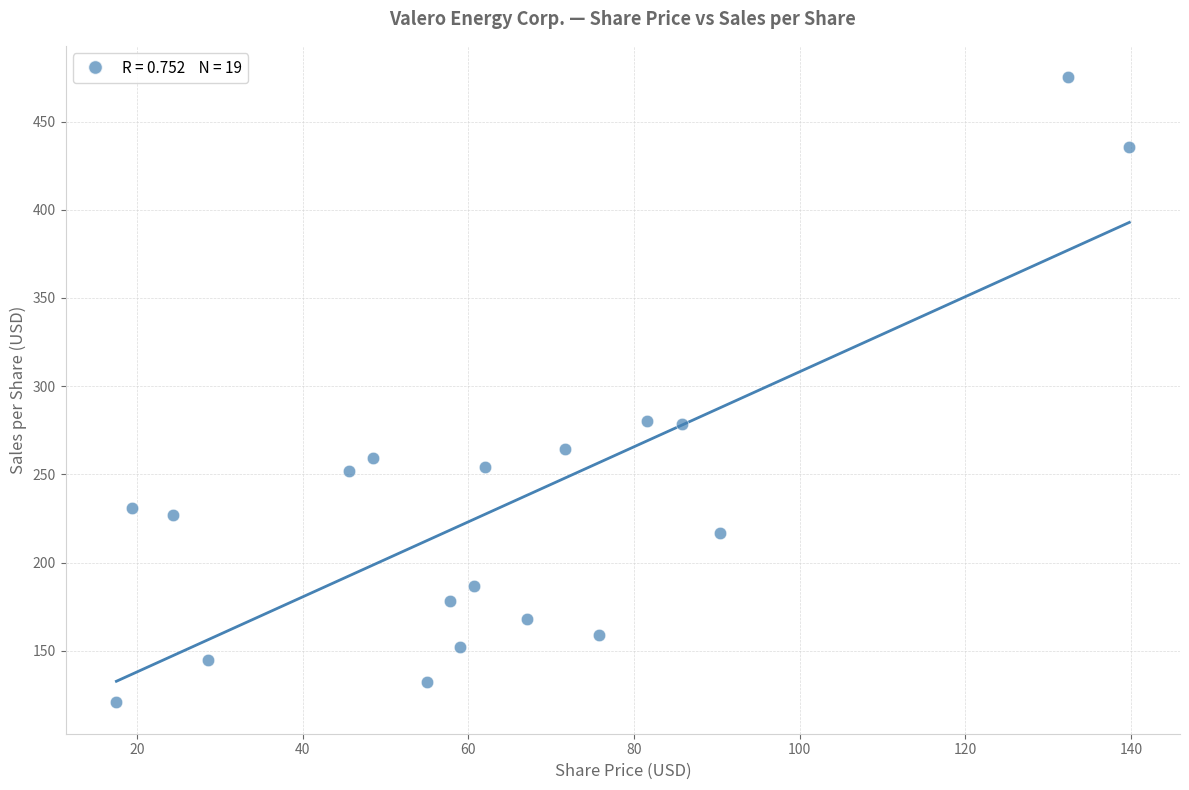

What is the range of X values (max minus min)?

122.3